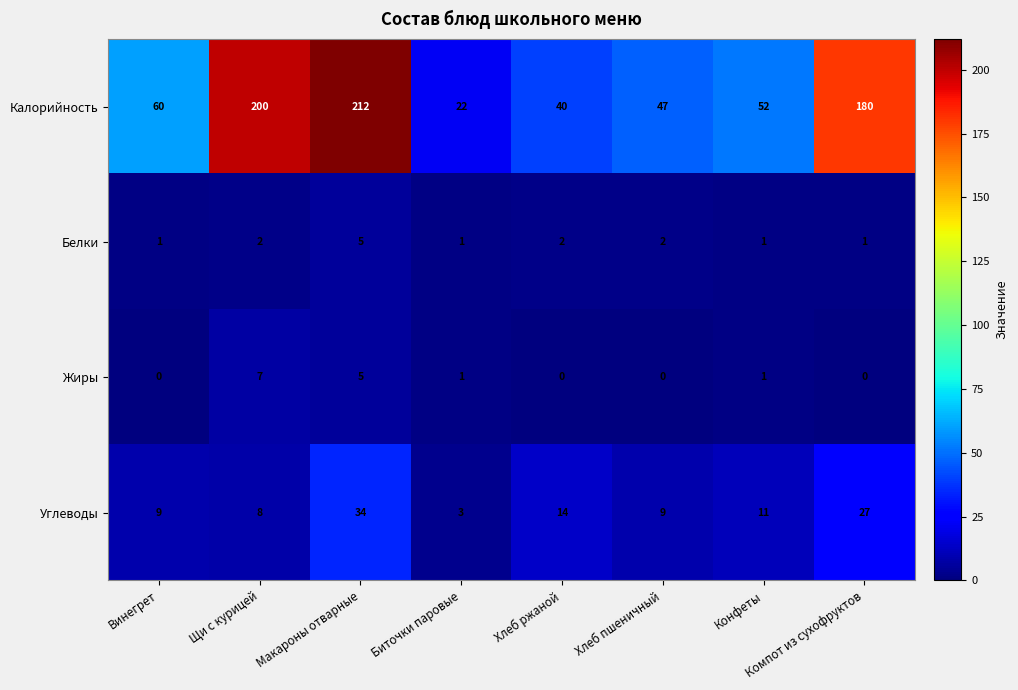

Which series changed the most between Макароны отварные and Биточки паровые?

Калорийность